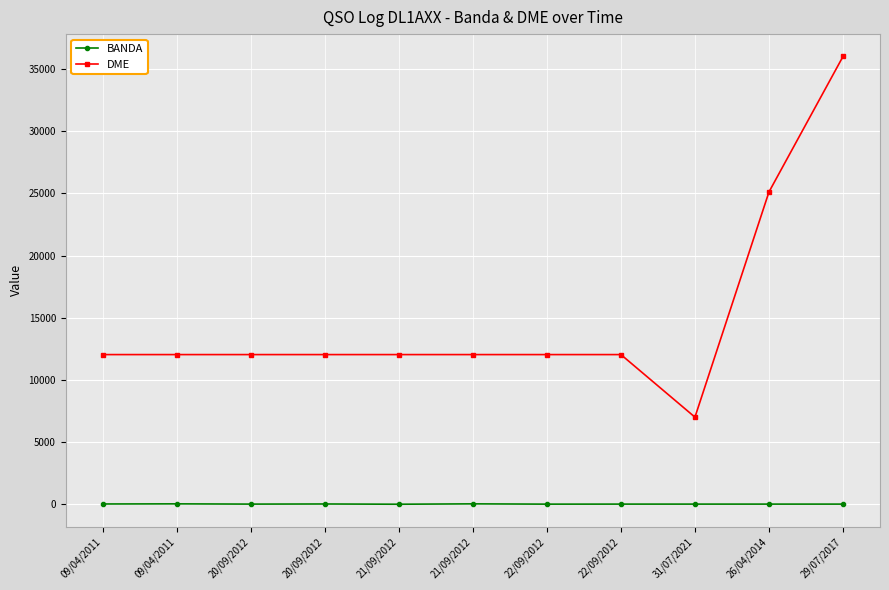

How many data points does each series have?

11